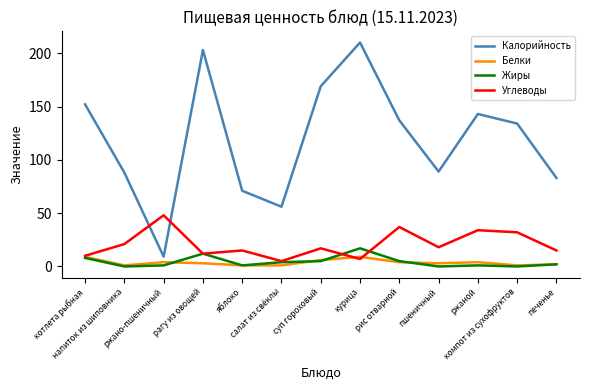

Reading left to right, what are all the values shown in this chart?

Калорийность: котлета рыбная=152.0	напиток из шиповника=88.0	ржано-пшеничный=9.2	рагу из овощей=203.0	яблоко=71.0	салат из свёклы=56.0	суп гороховый=169.0	курица=210.0	рис отварной=137.0	пшеничный=89.0	ржаной=143.0	компот из сухофруктов=134.0	печенье=83.0
Белки: котлета рыбная=9.0	напиток из шиповника=1.0	ржано-пшеничный=4.0	рагу из овощей=3.0	яблоко=1.0	салат из свёклы=1.0	суп гороховый=6.0	курица=9.0	рис отварной=4.0	пшеничный=3.0	ржаной=4.0	компот из сухофруктов=1.0	печенье=2.0
Жиры: котлета рыбная=8.0	напиток из шиповника=0.0	ржано-пшеничный=1.0	рагу из овощей=12.0	яблоко=1.0	салат из свёклы=4.0	суп гороховый=5.0	курица=17.0	рис отварной=5.0	пшеничный=0.0	ржаной=1.0	компот из сухофруктов=0.0	печенье=2.0
Углеводы: котлета рыбная=10.0	напиток из шиповника=21.0	ржано-пшеничный=48.0	рагу из овощей=12.0	яблоко=15.0	салат из свёклы=5.0	суп гороховый=17.0	курица=7.0	рис отварной=37.0	пшеничный=18.0	ржаной=34.0	компот из сухофруктов=32.0	печенье=15.0